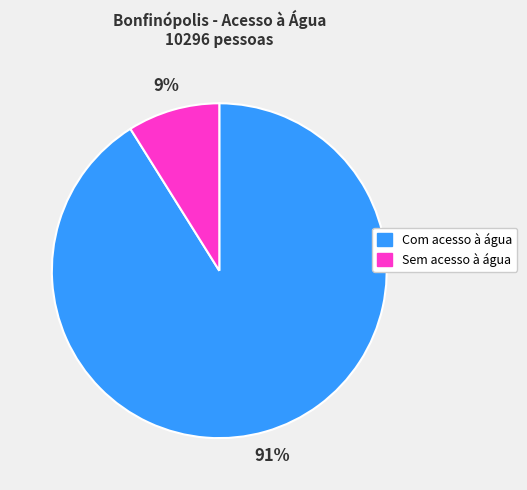

What is the smallest slice in the pie chart?

Sem acesso à água